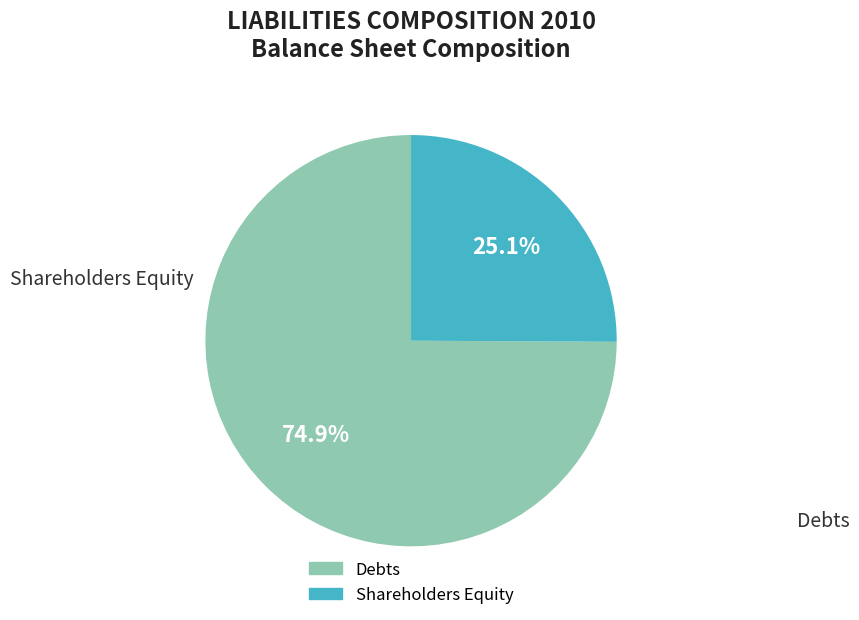

Is there a majority slice in this chart?

Yes